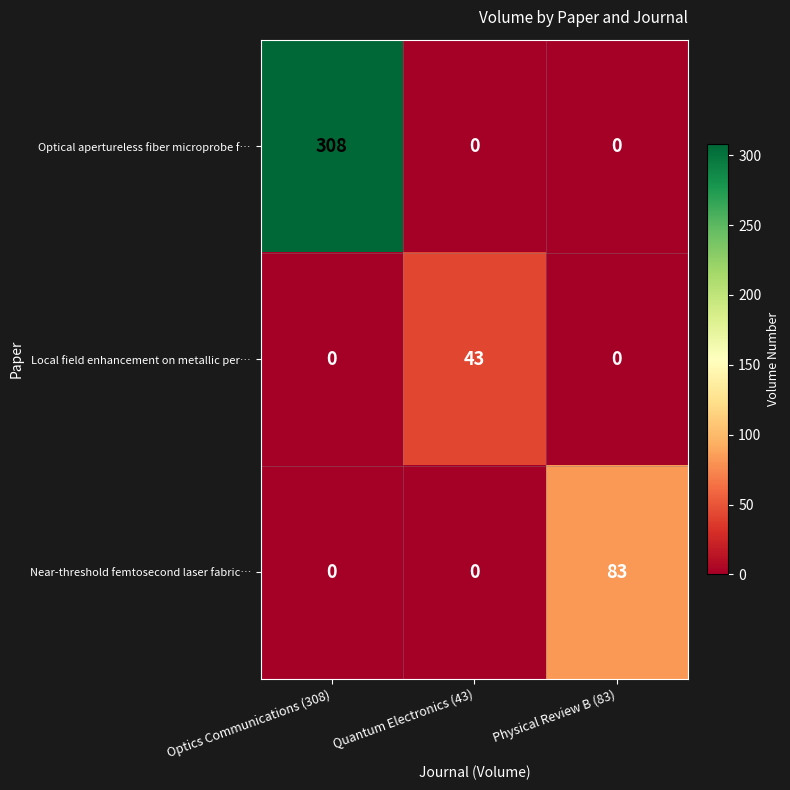

What is the difference between the maximum and minimum values in the Local field enhancement on metallic per… series?

43